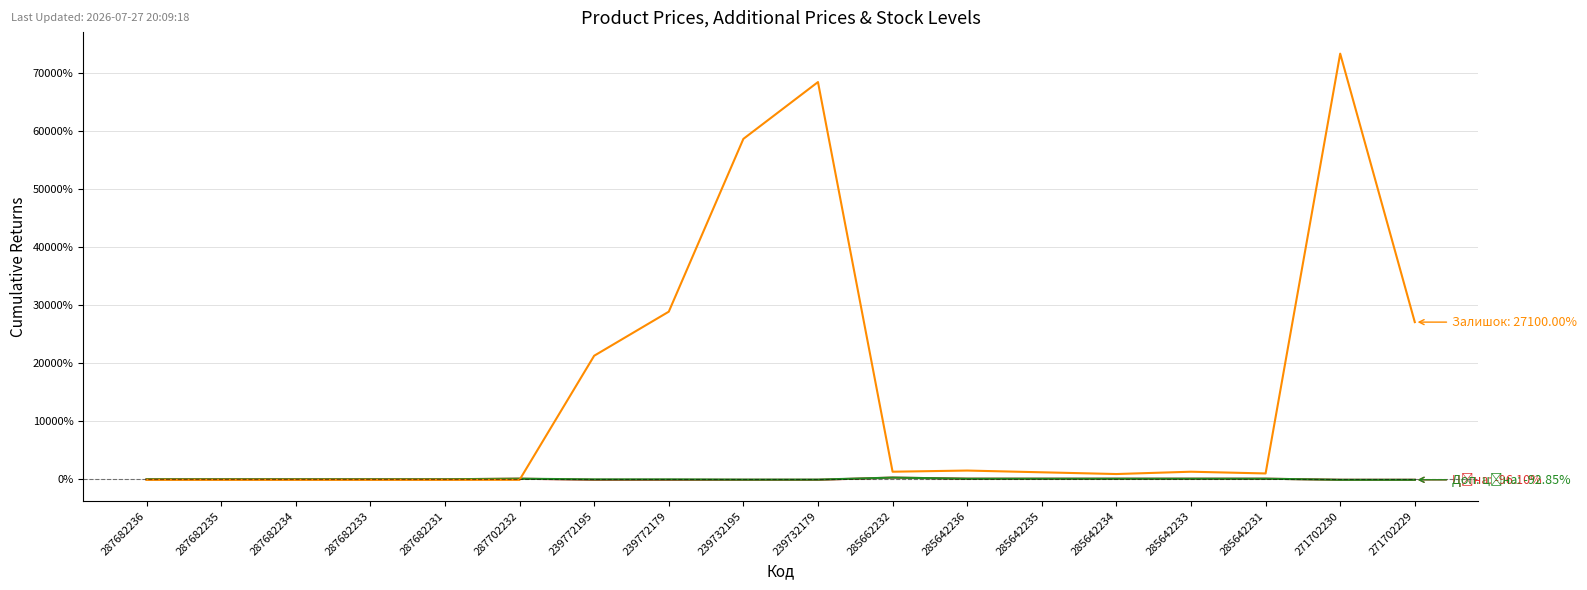

What is the total value across all series at 287682236?

-100.0